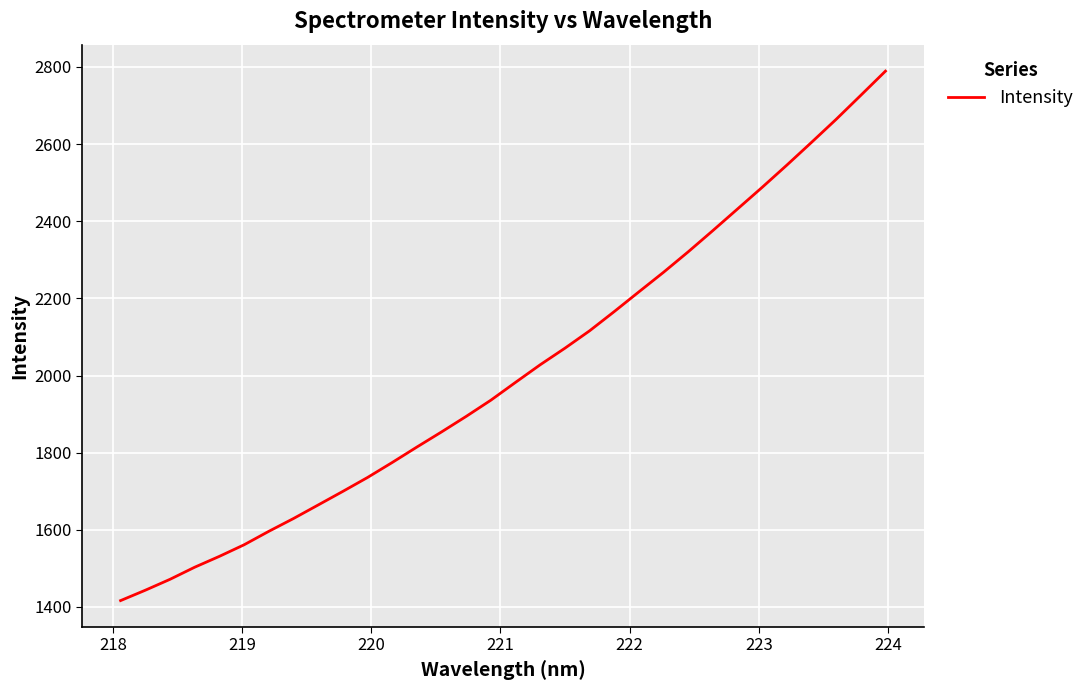

What is the maximum value shown in the chart?

2789.2